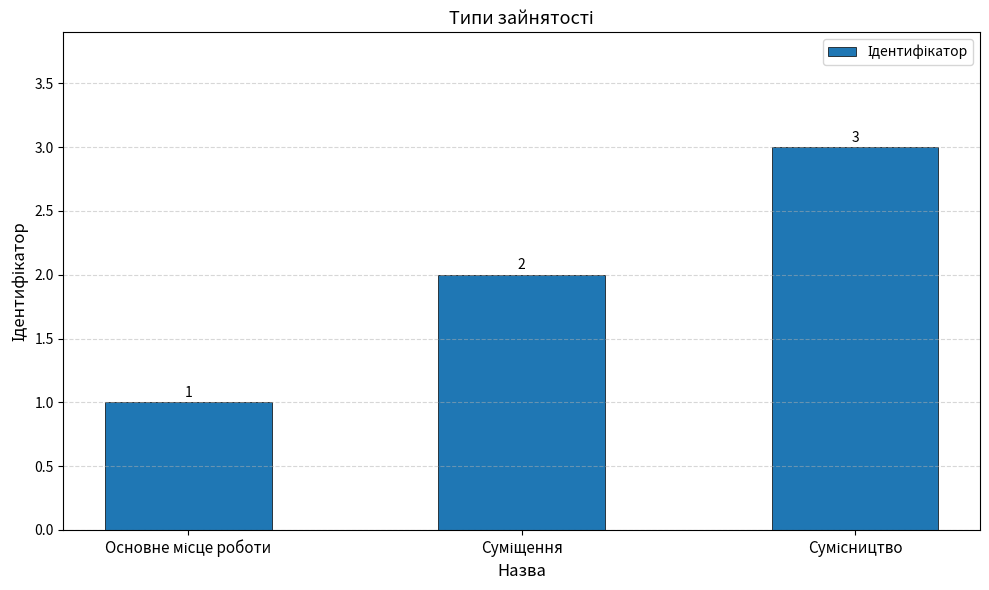

How many series are shown in this chart?

1